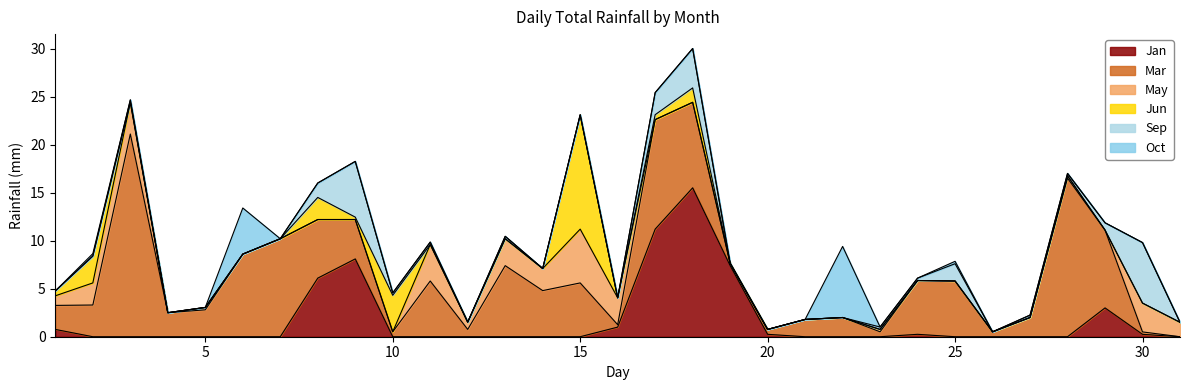

Does the chart have visible grid lines?

No